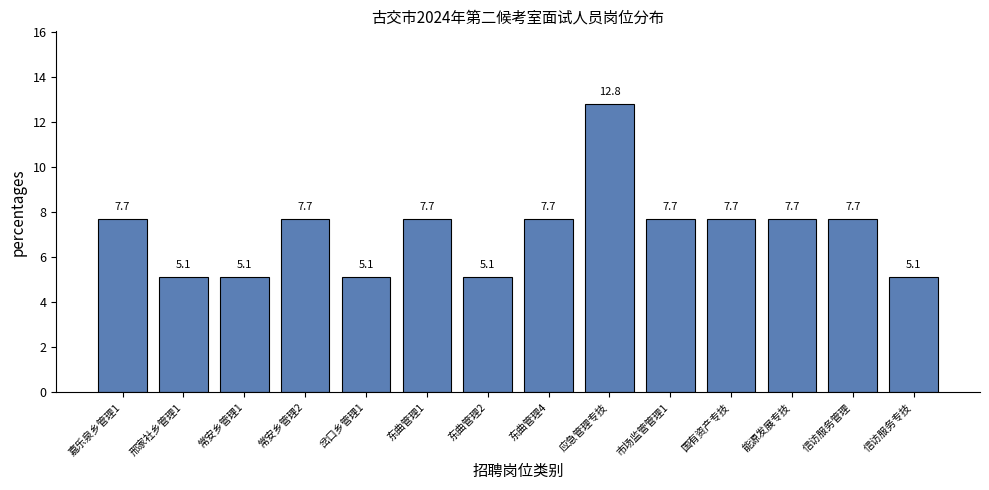

Reading left to right, extract all data points from this chart.

7.7	5.1	5.1	7.7	5.1	7.7	5.1	7.7	12.8	7.7	7.7	7.7	7.7	5.1